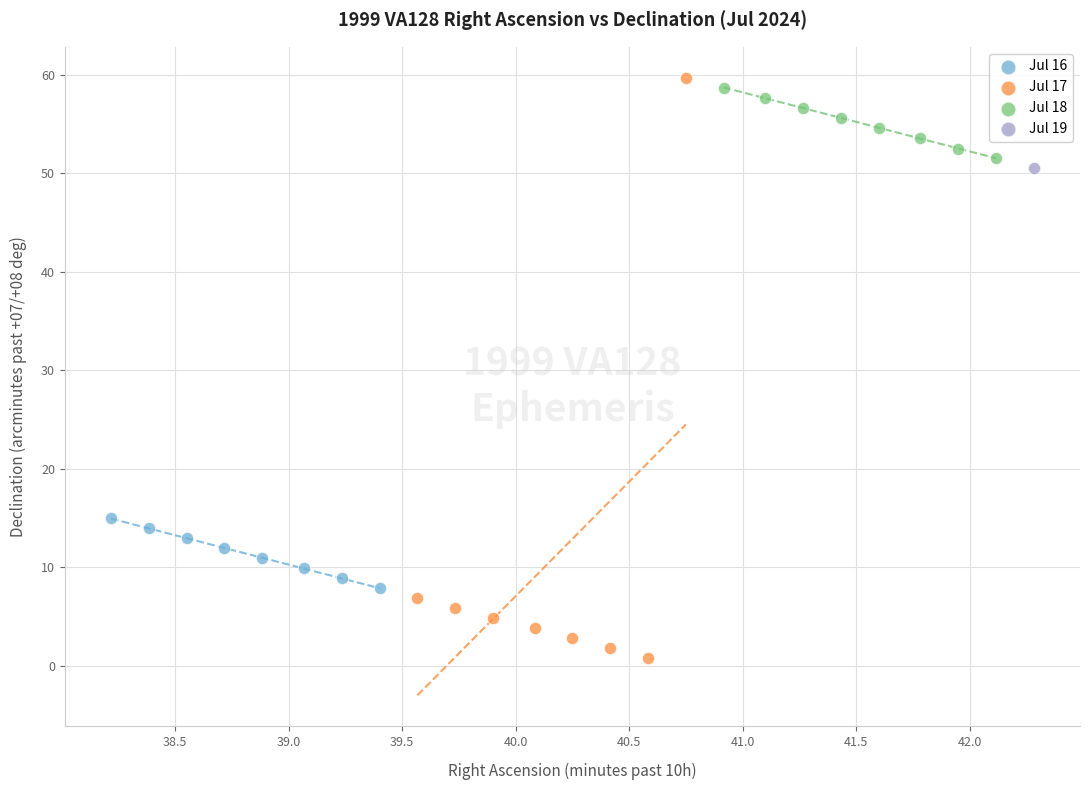

Which series contains the highest Y value?

Jul 17